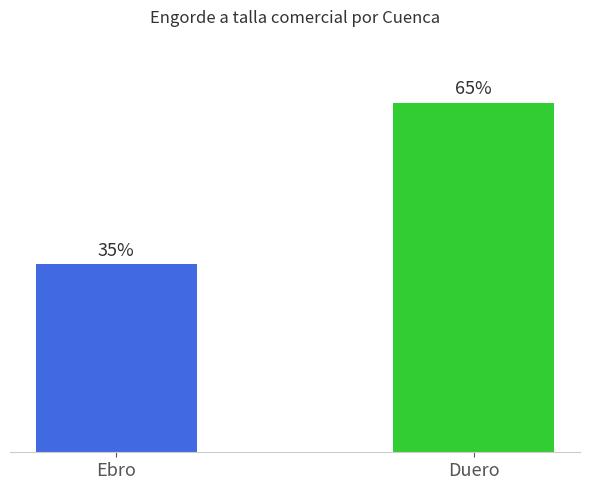

Reading left to right, extract all data points from this chart.

Ebro=35.0	Duero=65.0